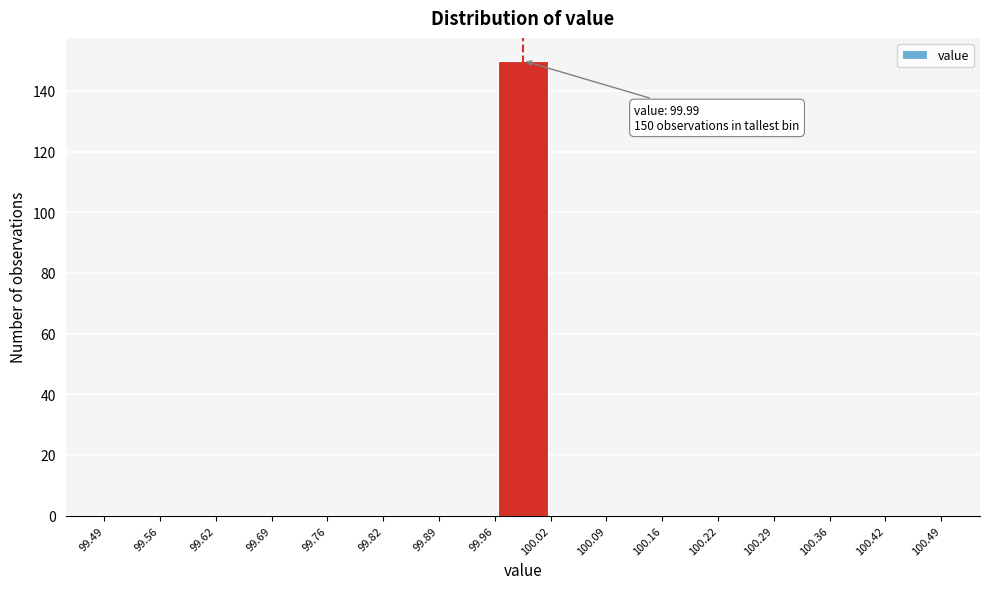

Which range on the x-axis has the tallest bar?

99.96 to 100.02